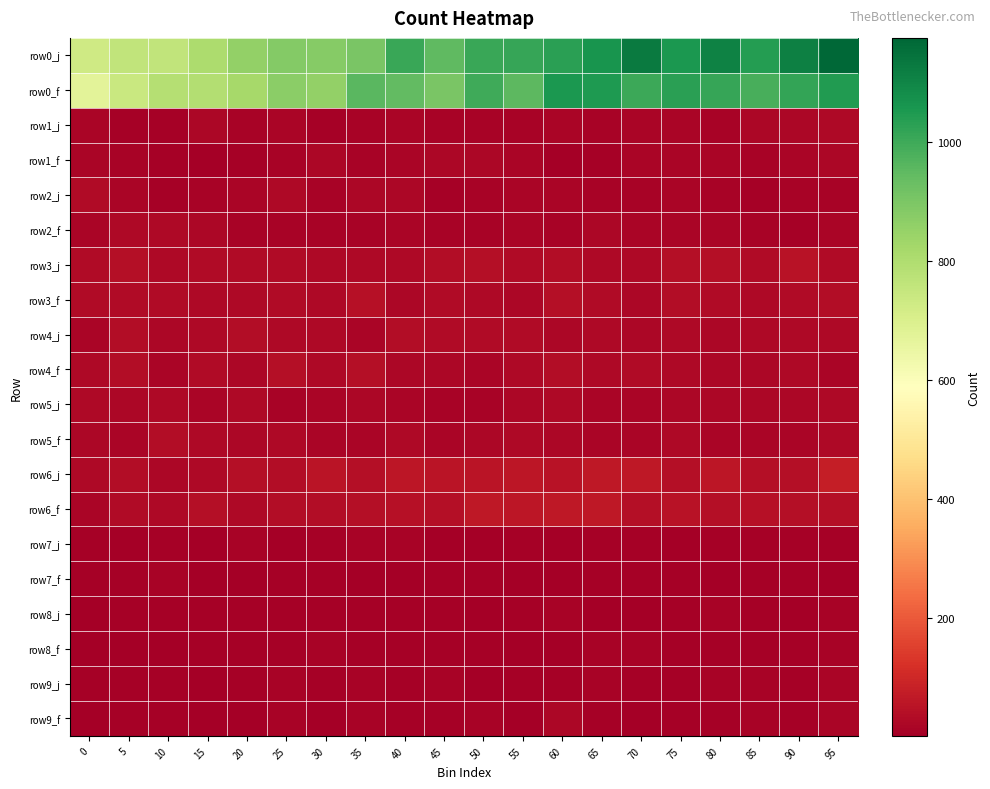

Reading left to right, extract all data points from this chart.

row0_j: 0=728	5=760	10=760	15=806	20=859	25=886	30=881	35=903	40=1009	45=948	50=1010	55=1014	60=1032	65=1062	70=1128	75=1054	80=1108	85=1042	90=1116	95=1176
row0_f: 0=675	5=744	10=787	15=793	20=821	25=873	30=857	35=957	40=946	45=904	50=1000	55=953	60=1056	65=1048	70=1005	75=1033	80=1011	85=986	90=1016	95=1046
row1_j: 0=16	5=9	10=10	15=20	20=12	25=15	30=9	35=12	40=15	45=12	50=13	55=13	60=16	65=13	70=18	75=17	80=11	85=22	90=23	95=24
row1_f: 0=16	5=13	10=9	15=5	20=9	25=13	30=20	35=12	40=18	45=22	50=21	55=18	60=5	65=10	70=15	75=17	80=17	85=11	90=15	95=21
row2_j: 0=30	5=17	10=6	15=12	20=16	25=25	30=12	35=20	40=20	45=10	50=14	55=18	60=18	65=14	70=13	75=15	80=12	85=10	90=14	95=14
row2_f: 0=15	5=26	10=24	15=21	20=14	25=13	30=14	35=14	40=19	45=14	50=13	55=15	60=12	65=22	70=17	75=18	80=17	85=13	90=8	95=15
row3_j: 0=30	5=38	10=26	15=29	20=31	25=29	30=24	35=27	40=28	45=34	50=42	55=29	60=35	65=25	70=27	75=40	80=40	85=30	90=48	95=32
row3_f: 0=29	5=32	10=32	15=28	20=26	25=33	30=27	35=44	40=22	45=29	50=24	55=22	60=40	65=29	70=22	75=37	80=33	85=26	90=31	95=34
row4_j: 0=16	5=34	10=23	15=26	20=36	25=28	30=27	35=16	40=34	45=30	50=30	55=30	60=22	65=28	70=22	75=25	80=22	85=25	90=27	95=26
row4_f: 0=26	5=34	10=17	15=32	20=20	25=39	30=27	35=42	40=22	45=23	50=18	55=25	60=36	65=25	70=32	75=24	80=23	85=23	90=27	95=19
row5_j: 0=27	5=21	10=26	15=18	20=27	25=12	30=17	35=21	40=16	45=11	50=14	55=20	60=25	65=18	70=15	75=23	80=21	85=20	90=23	95=26
row5_f: 0=22	5=16	10=35	15=24	20=21	25=24	30=16	35=15	40=28	45=16	50=20	55=25	60=22	65=19	70=19	75=24	80=19	85=16	90=19	95=25
row6_j: 0=24	5=36	10=20	15=28	20=40	25=34	30=54	35=40	40=58	45=54	50=56	55=58	60=51	65=63	70=63	75=40	80=57	85=40	90=40	95=76
row6_f: 0=15	5=31	10=28	15=41	20=25	25=34	30=35	35=39	40=43	45=39	50=61	55=58	60=64	65=61	70=42	75=49	80=42	85=46	90=41	95=41
row7_j: 0=7	5=5	10=7	15=5	20=11	25=1	30=6	35=13	40=12	45=1	50=4	55=6	60=4	65=7	70=6	75=5	80=9	85=10	90=6	95=8
row7_f: 0=7	5=8	10=11	15=4	20=4	25=6	30=9	35=3	40=4	45=7	50=6	55=3	60=4	65=6	70=9	75=6	80=4	85=6	90=9	95=4
row8_j: 0=2	5=7	10=8	15=6	20=7	25=6	30=10	35=7	40=7	45=8	50=5	55=7	60=11	65=5	70=4	75=8	80=13	85=10	90=5	95=13
row8_f: 0=1	5=5	10=4	15=7	20=6	25=6	30=11	35=10	40=8	45=7	50=8	55=5	60=5	65=11	70=12	75=10	80=7	85=6	90=7	95=11
row9_j: 0=6	5=6	10=8	15=5	20=7	25=13	30=8	35=14	40=6	45=12	50=5	55=6	60=9	65=13	70=10	75=10	80=12	85=13	90=8	95=18
row9_f: 0=3	5=6	10=8	15=5	20=5	25=13	30=3	35=11	40=8	45=9	50=12	55=3	60=20	65=9	70=3	75=10	80=10	85=14	90=9	95=19